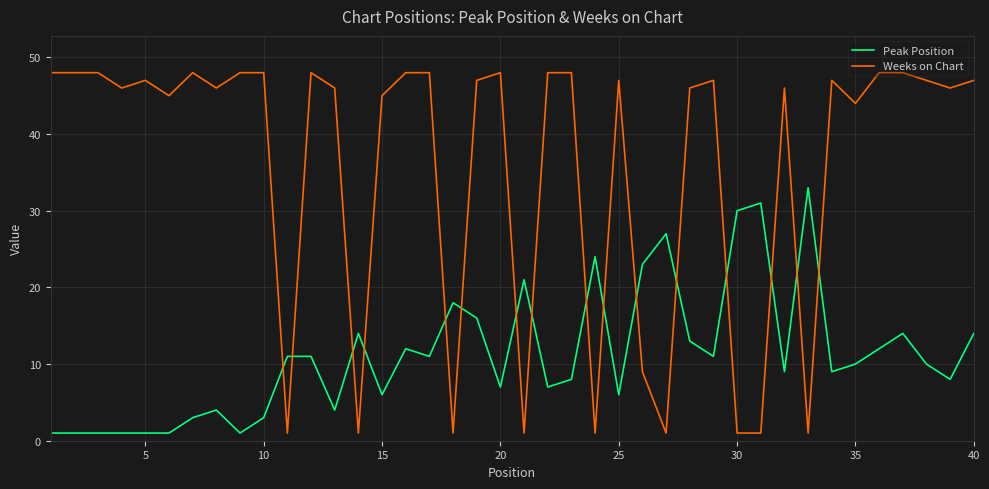

Which series has the widest spread of values?

Weeks on Chart